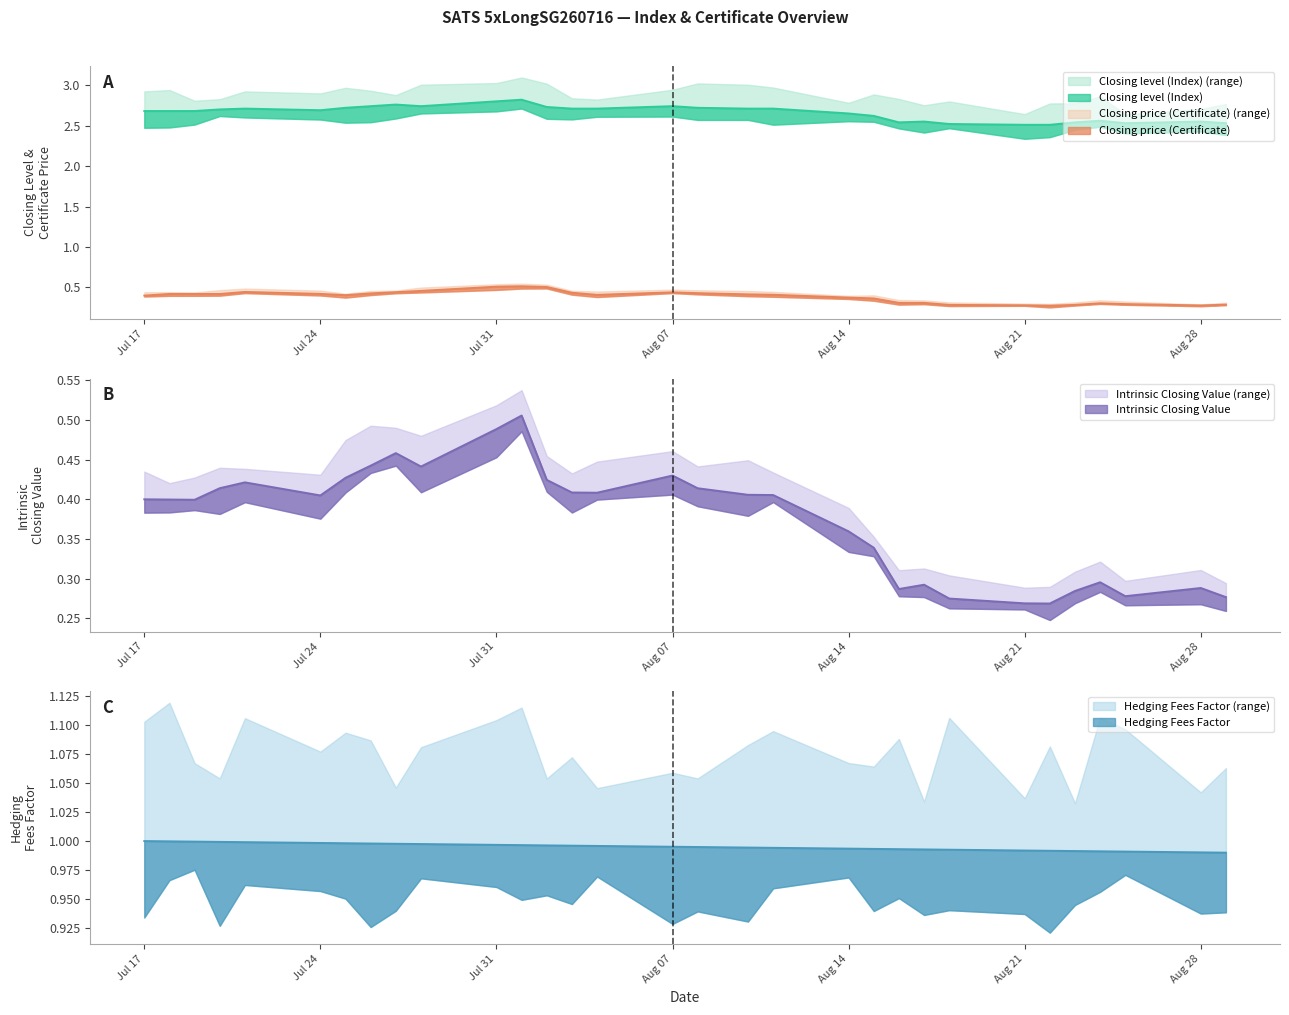

Reading left to right, transcribe all the data shown in this chart.

Closing level (Index): 2.7	2.7	2.7	2.7	2.7	2.7	2.7	2.7	2.8	2.7	2.8	2.8	2.7	2.7	2.7	2.7	2.7	2.7	2.7	2.6	2.6	2.5	2.5	2.5	2.5	2.5	2.5	2.6	2.5	2.5	2.5
Closing price (Certificate): 0.4	0.4	0.4	0.4	0.4	0.4	0.4	0.4	0.4	0.5	0.5	0.5	0.5	0.4	0.4	0.4	0.4	0.4	0.4	0.4	0.4	0.3	0.3	0.3	0.3	0.3	0.3	0.3	0.3	0.3	0.3
Intrinsic Closing Value: 0.4	0.4	0.4	0.4	0.4	0.4	0.4	0.4	0.5	0.4	0.5	0.5	0.4	0.4	0.4	0.4	0.4	0.4	0.4	0.4	0.3	0.3	0.3	0.3	0.3	0.3	0.3	0.3	0.3	0.3	0.3
Hedging Fees Factor: 1.0	1.0	1.0	1.0	1.0	1.0	1.0	1.0	1.0	1.0	1.0	1.0	1.0	1.0	1.0	1.0	1.0	1.0	1.0	1.0	1.0	1.0	1.0	1.0	1.0	1.0	1.0	1.0	1.0	1.0	1.0